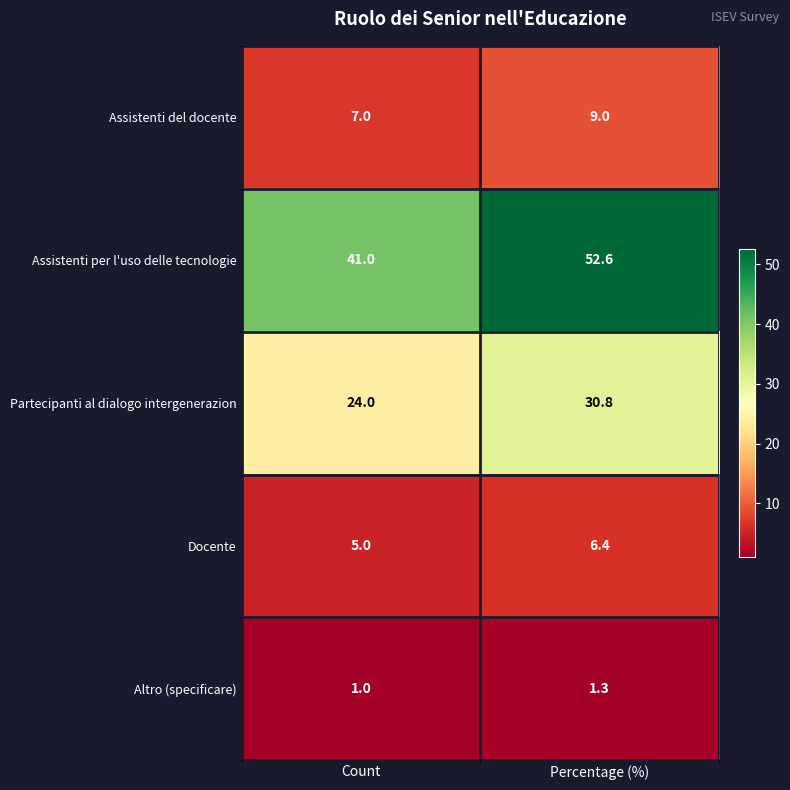

Where is Altro (specificare) nearest to the value 1?

Count